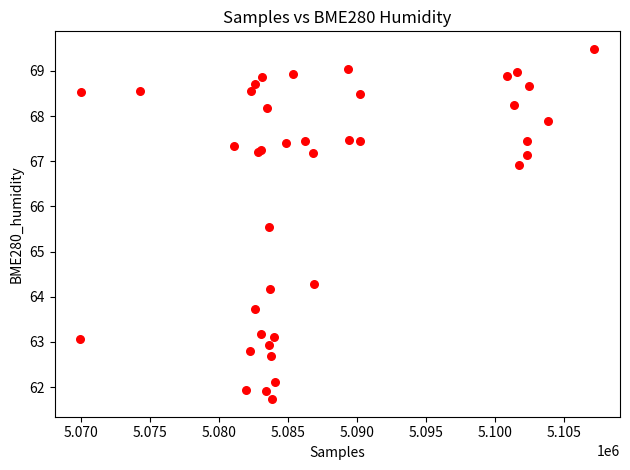

What Y value in the scatter plot is closest to 65?

65.5